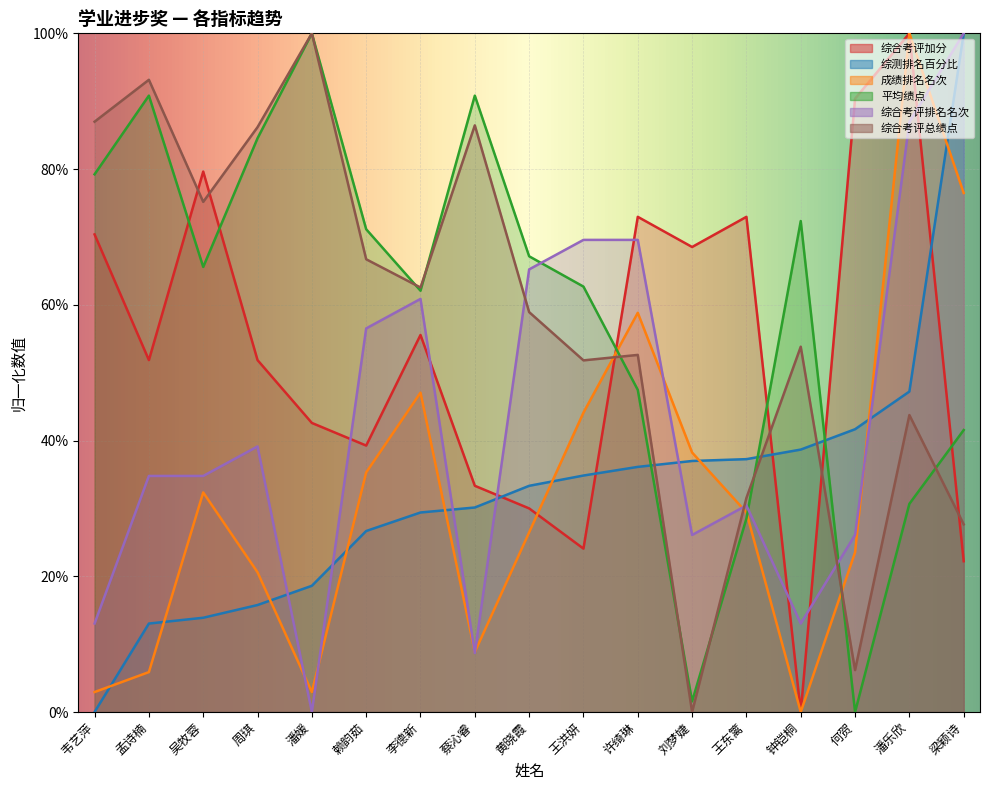

The value of 综合考评总绩点 at 韦艺萍 is 1.4. True or false?

False